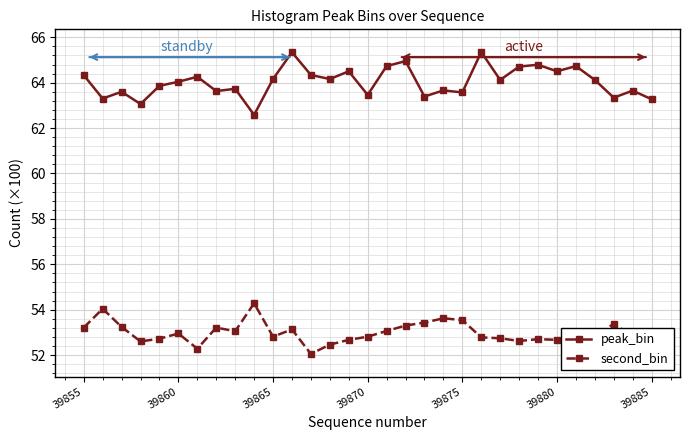

List the series in order of their overall mean, highest first.

peak_bin, second_bin